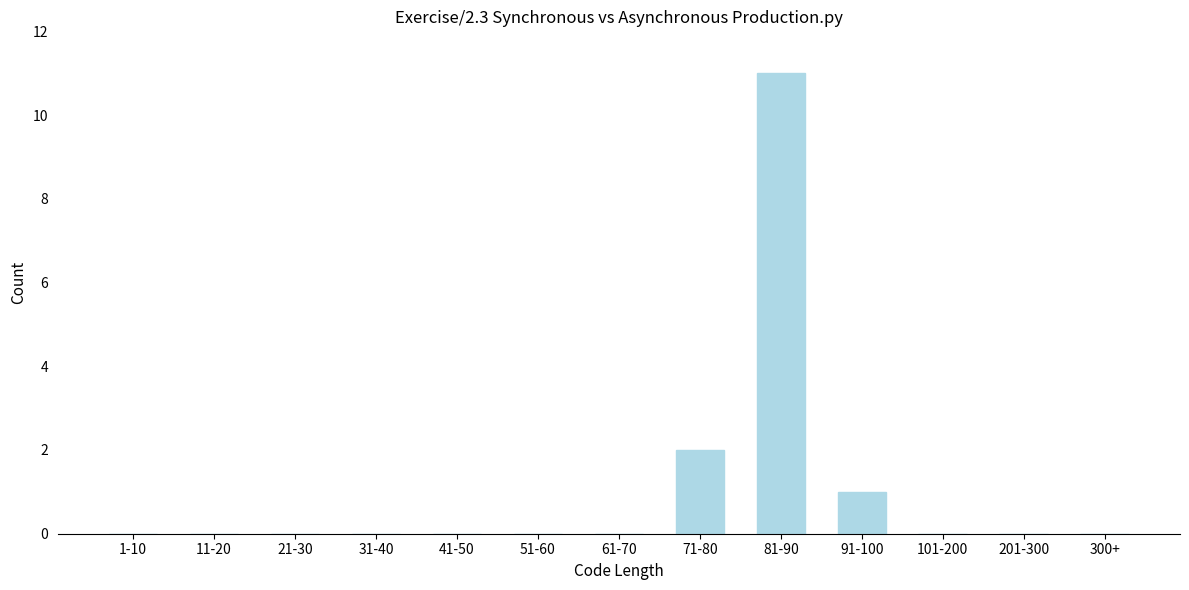

Reading left to right, extract all data points from this chart.

1-10=0	11-20=0	21-30=0	31-40=0	41-50=0	51-60=0	61-70=0	71-80=2	81-90=11	91-100=1	101-200=0	201-300=0	300+=0